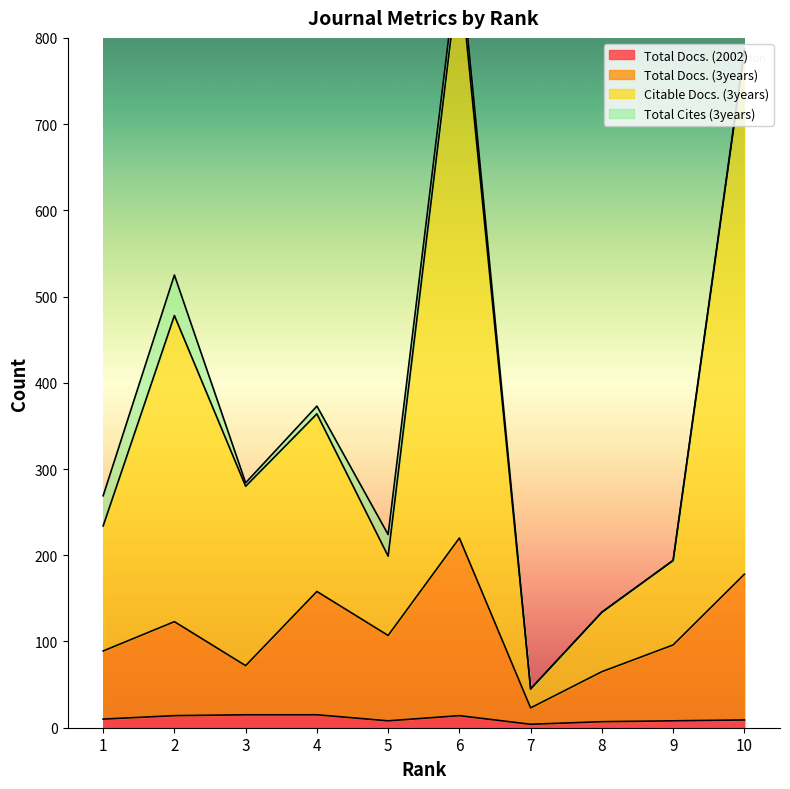

At which label does Total Docs. (3years) reach its peak?

6